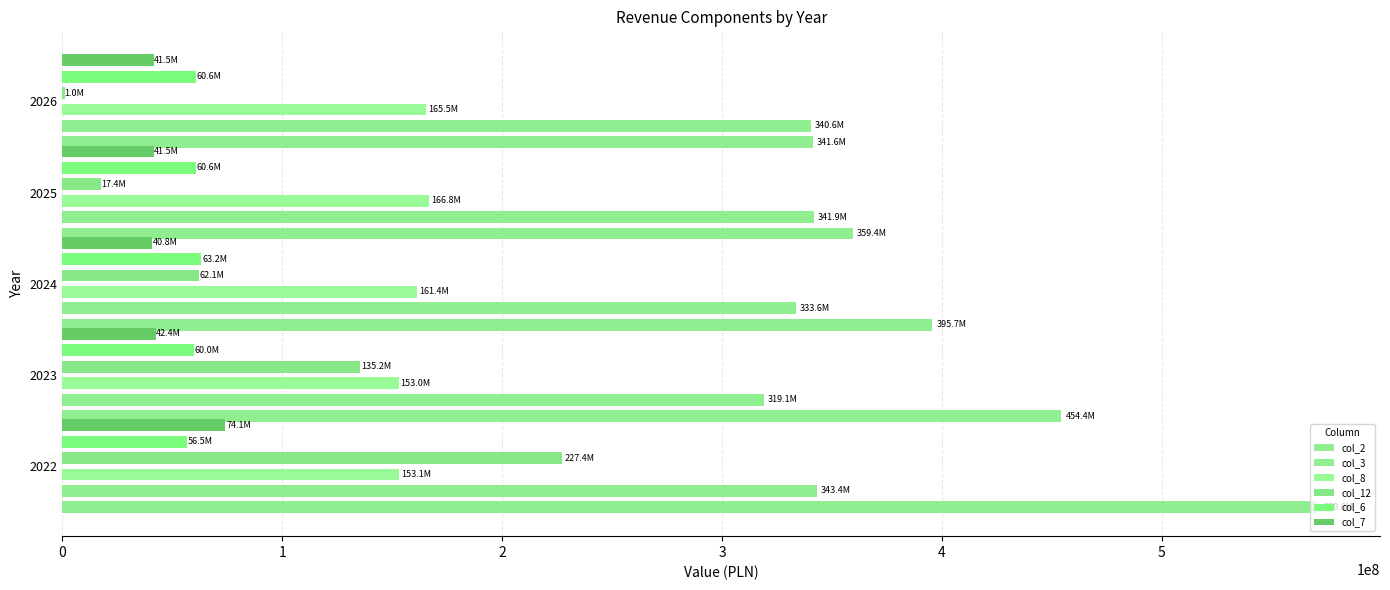

Between 2022 and 2025, which series saw the biggest shift?

col_2